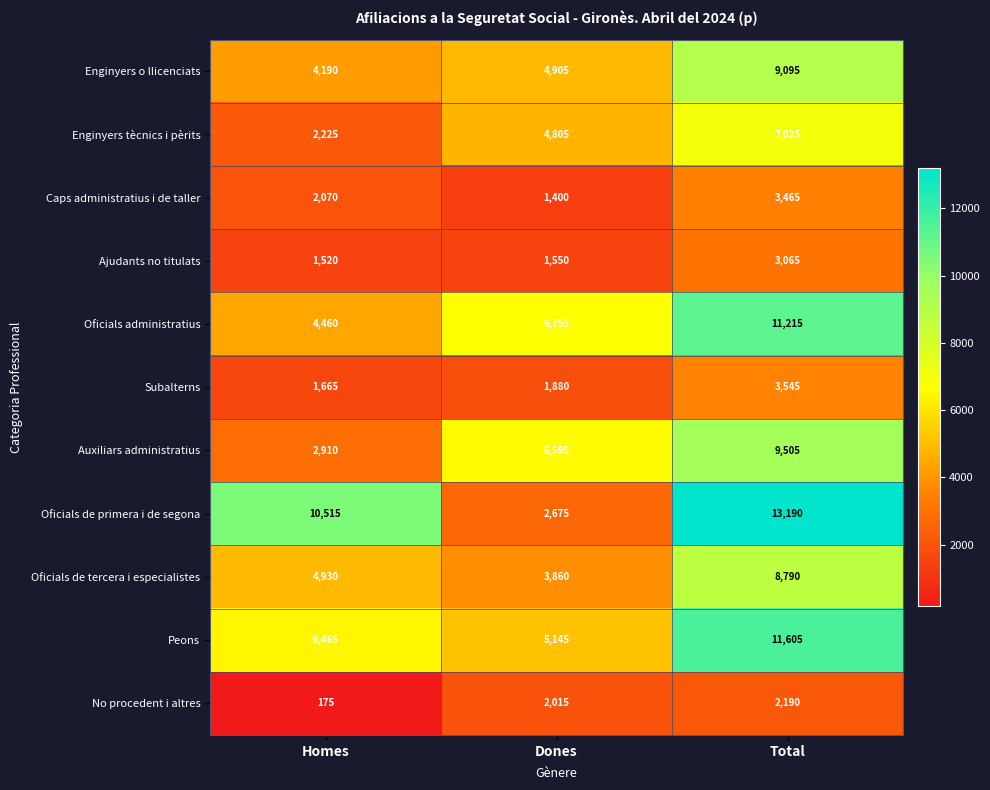

What is the total value across all series at Dones?

41585